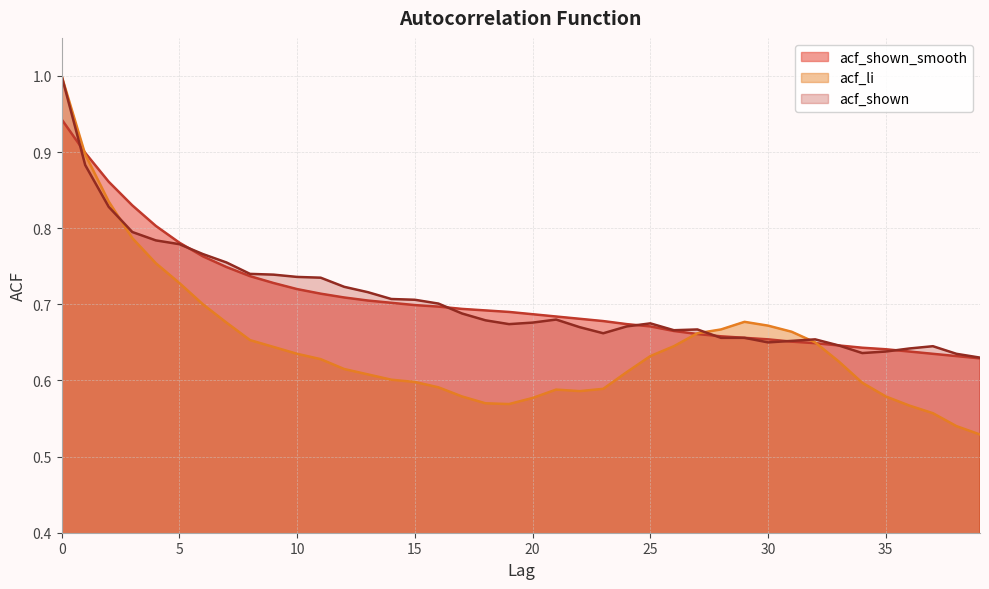

Reading left to right, what are all the values shown in this chart?

acf_shown_smooth: 0=0.9	1=0.9	2=0.9	3=0.8	4=0.8	5=0.8	6=0.8	7=0.7	8=0.7	9=0.7	10=0.7	11=0.7	12=0.7	13=0.7	14=0.7	15=0.7	16=0.7	17=0.7	18=0.7	19=0.7	20=0.7	21=0.7	22=0.7	23=0.7	24=0.7	25=0.7	26=0.7	27=0.7	28=0.7	29=0.7	30=0.7	31=0.7	32=0.6	33=0.6	34=0.6	35=0.6	36=0.6	37=0.6	38=0.6	39=0.6
acf_li: 0=1.0	1=0.9	2=0.8	3=0.8	4=0.8	5=0.7	6=0.7	7=0.7	8=0.7	9=0.6	10=0.6	11=0.6	12=0.6	13=0.6	14=0.6	15=0.6	16=0.6	17=0.6	18=0.6	19=0.6	20=0.6	21=0.6	22=0.6	23=0.6	24=0.6	25=0.6	26=0.6	27=0.7	28=0.7	29=0.7	30=0.7	31=0.7	32=0.7	33=0.6	34=0.6	35=0.6	36=0.6	37=0.6	38=0.5	39=0.5
acf_shown: 0=1.0	1=0.9	2=0.8	3=0.8	4=0.8	5=0.8	6=0.8	7=0.8	8=0.7	9=0.7	10=0.7	11=0.7	12=0.7	13=0.7	14=0.7	15=0.7	16=0.7	17=0.7	18=0.7	19=0.7	20=0.7	21=0.7	22=0.7	23=0.7	24=0.7	25=0.7	26=0.7	27=0.7	28=0.7	29=0.7	30=0.7	31=0.7	32=0.7	33=0.6	34=0.6	35=0.6	36=0.6	37=0.6	38=0.6	39=0.6